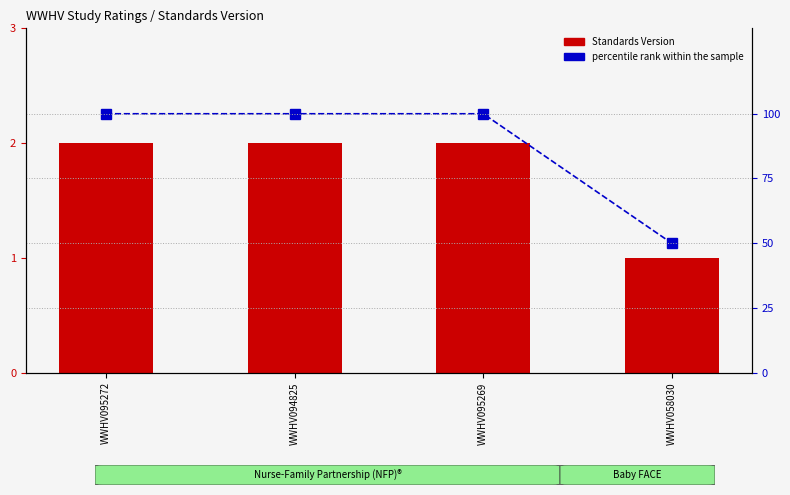

How many data points does each series have?

4